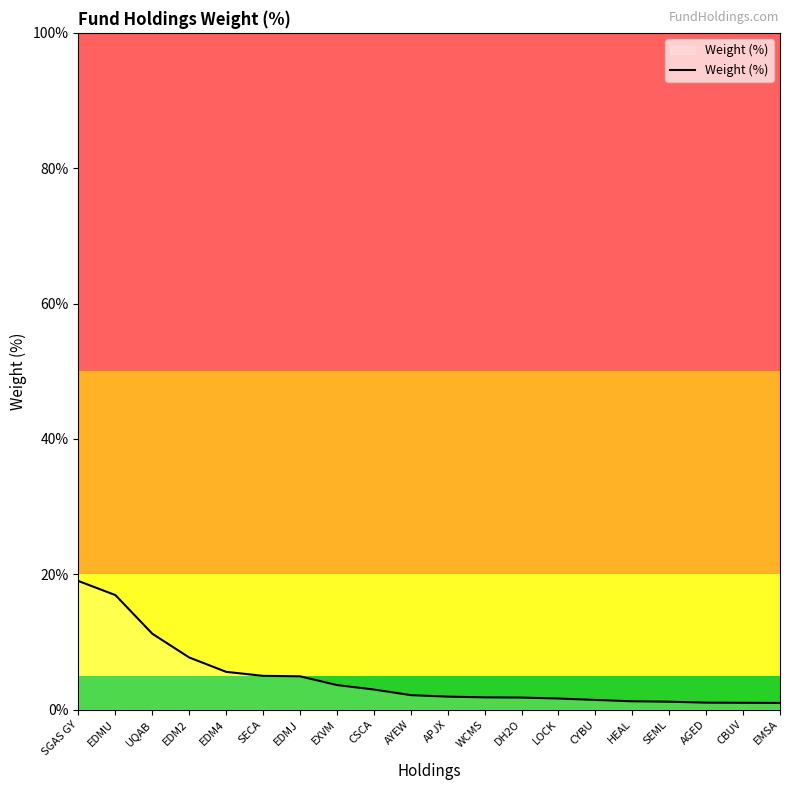

Read the value at EDMU.

16.9